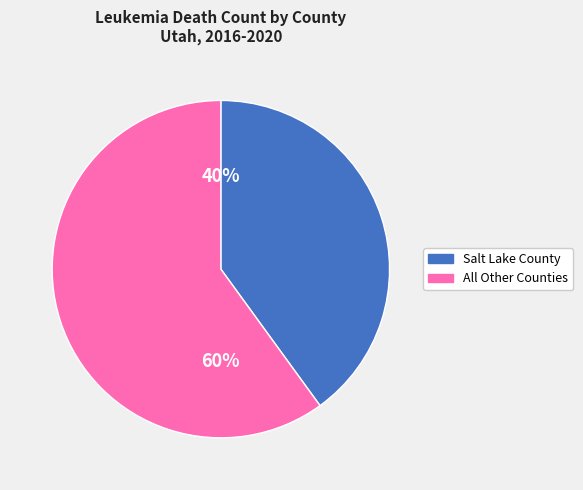

Is there any slice that represents more than half of the pie?

Yes